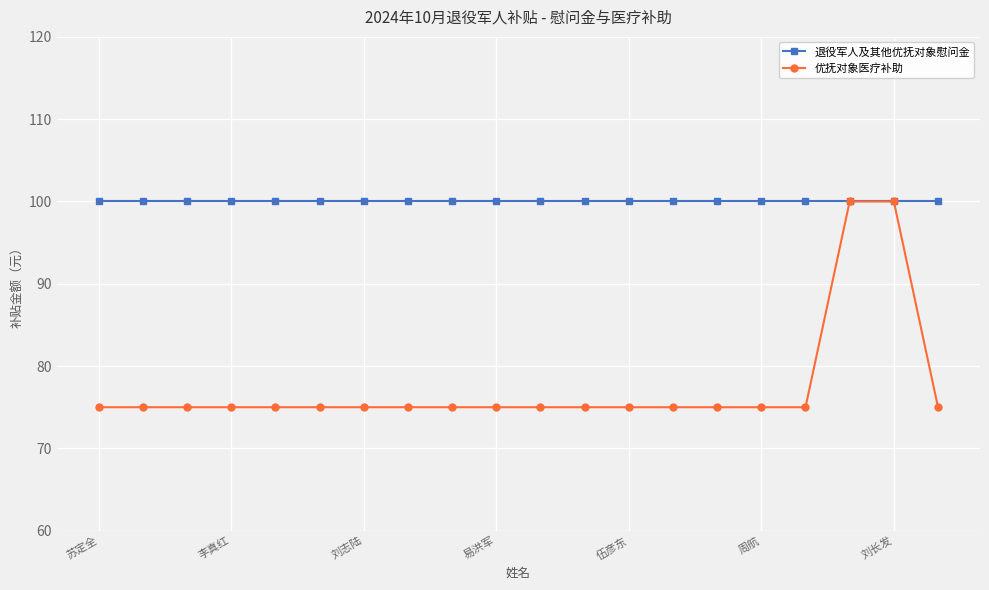

What is the value of the 退役军人及其他优抚对象慰问金 point at the 14th from the left?

100